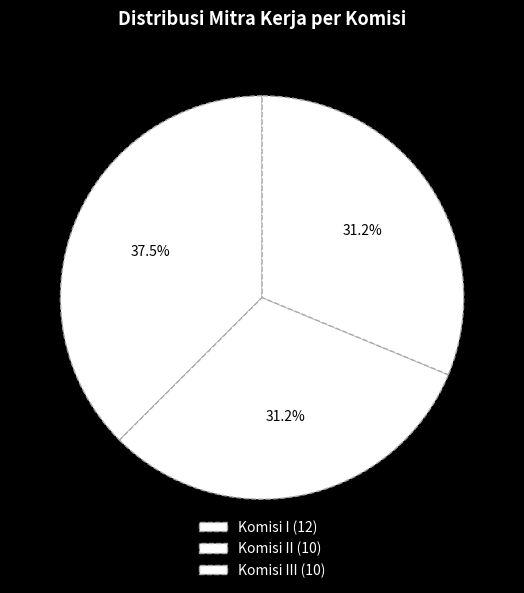

How many segments does this pie chart have?

3